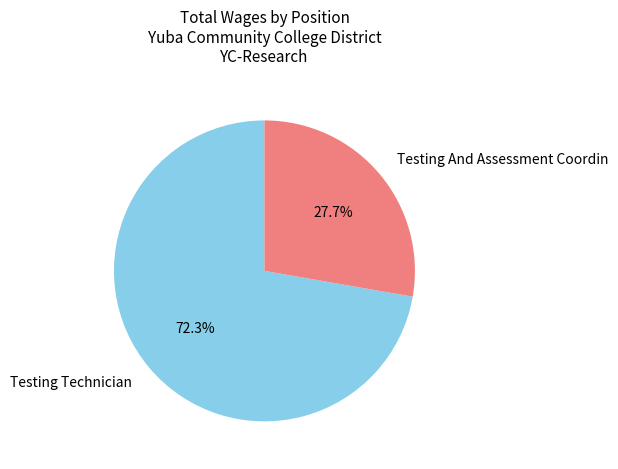

To the nearest percent, what is the difference between the largest and smallest slice percentages?

45%